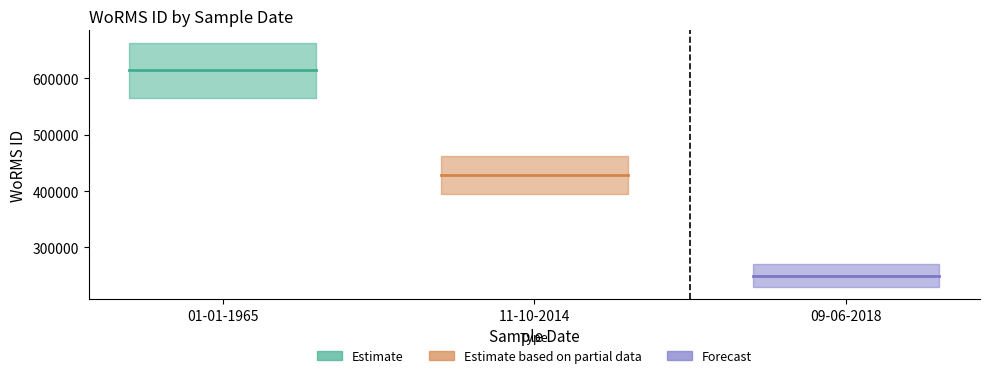

Where does the data first go above 428524?

01-01-1965